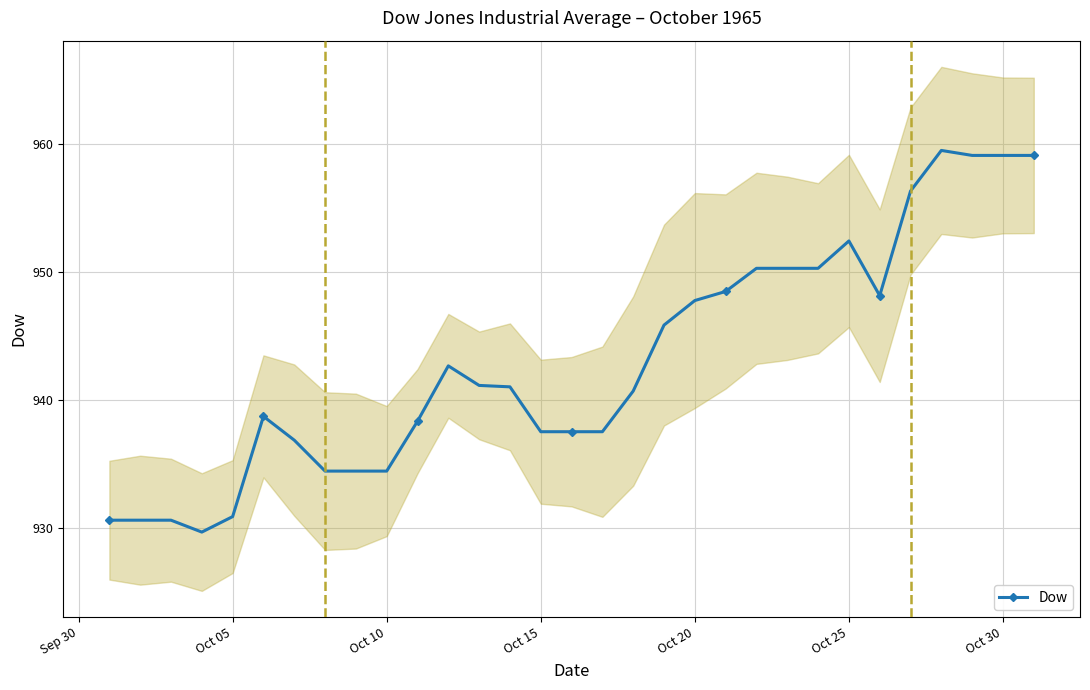

What is the maximum value shown in the chart?

959.5